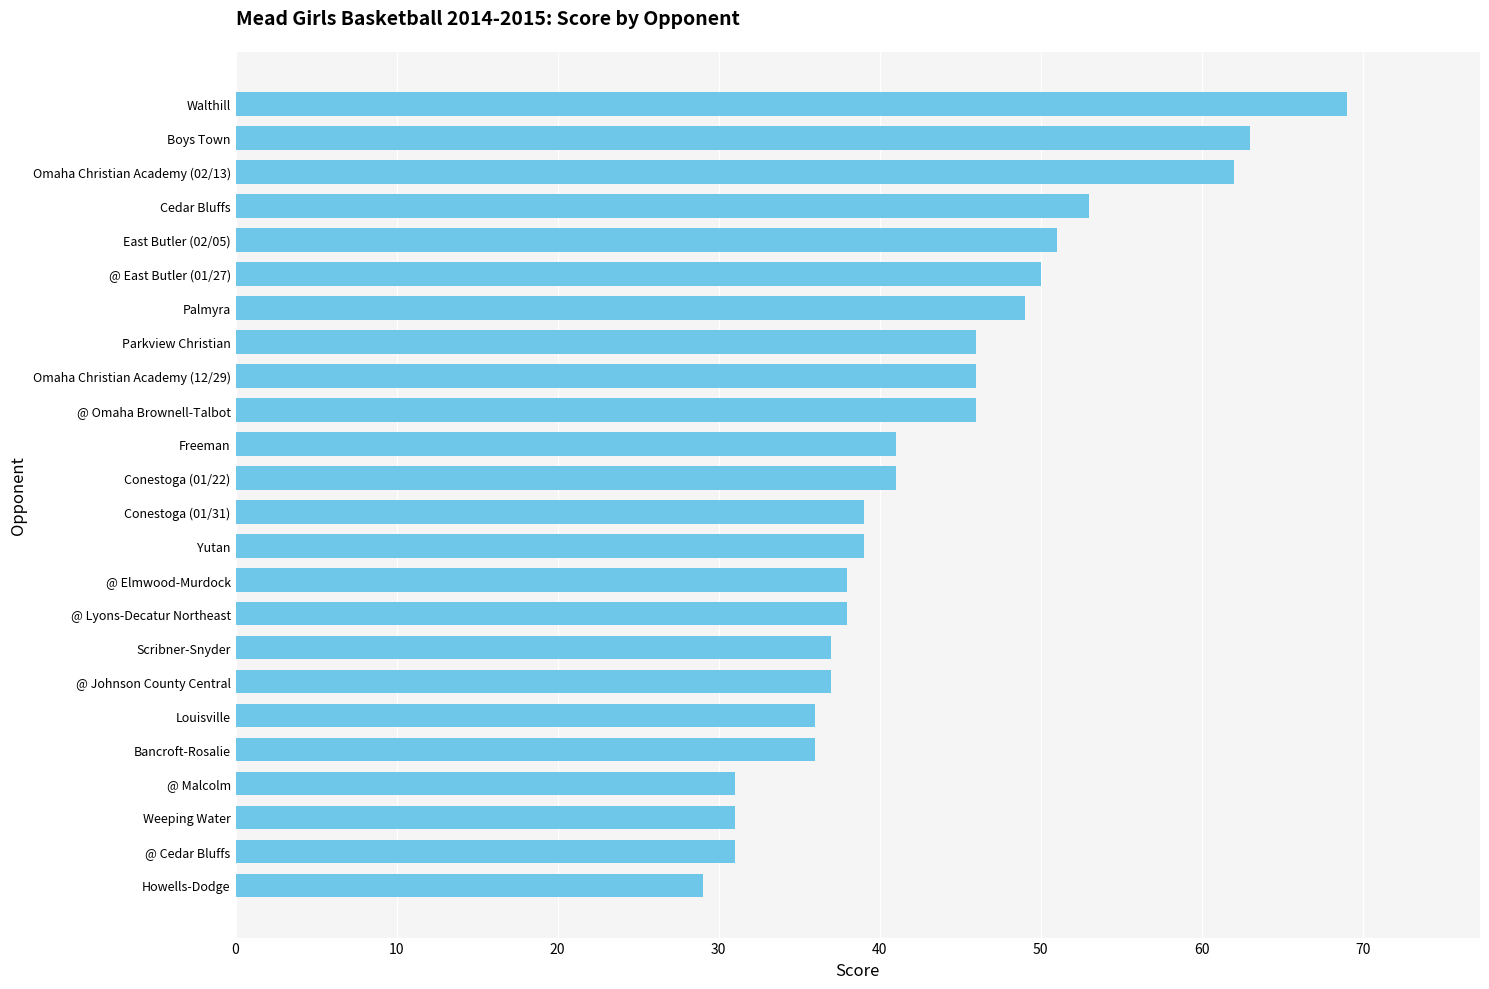

At which category does the chart reach its minimum across all series?

Howells-Dodge